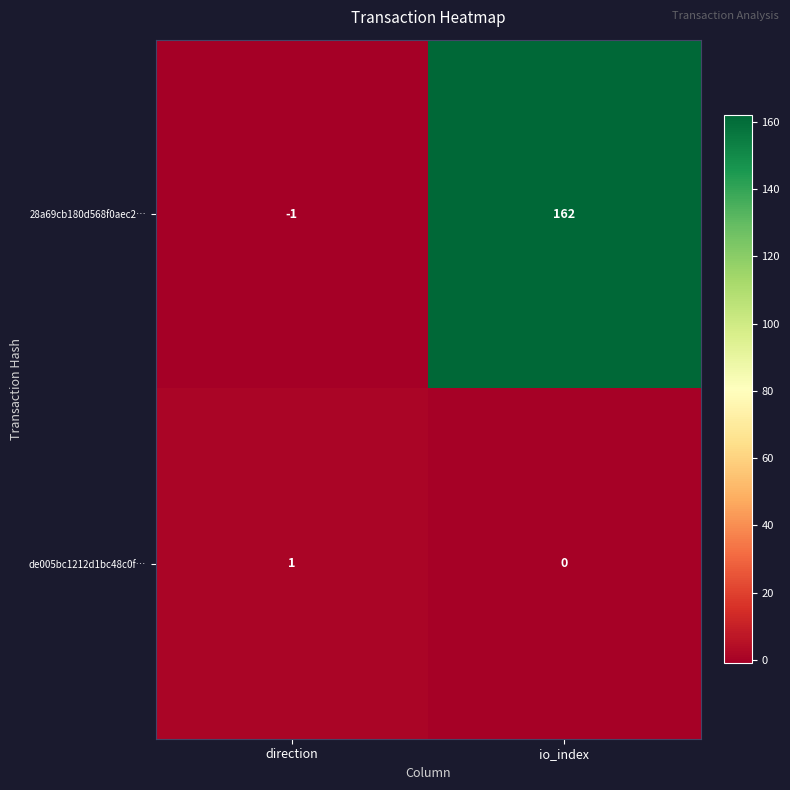

Rank the series by their maximum value, from lowest to highest.

de005bc1212d1bc48c0f…, 28a69cb180d568f0aec2…